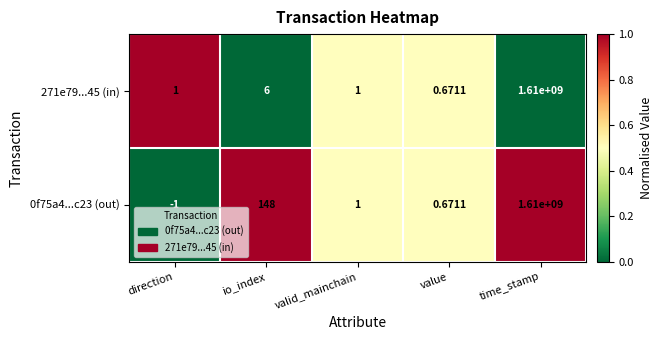

Rank the categories by 0f75a4...c23 (out) value from highest to lowest.

time_stamp, io_index, valid_mainchain, value, direction